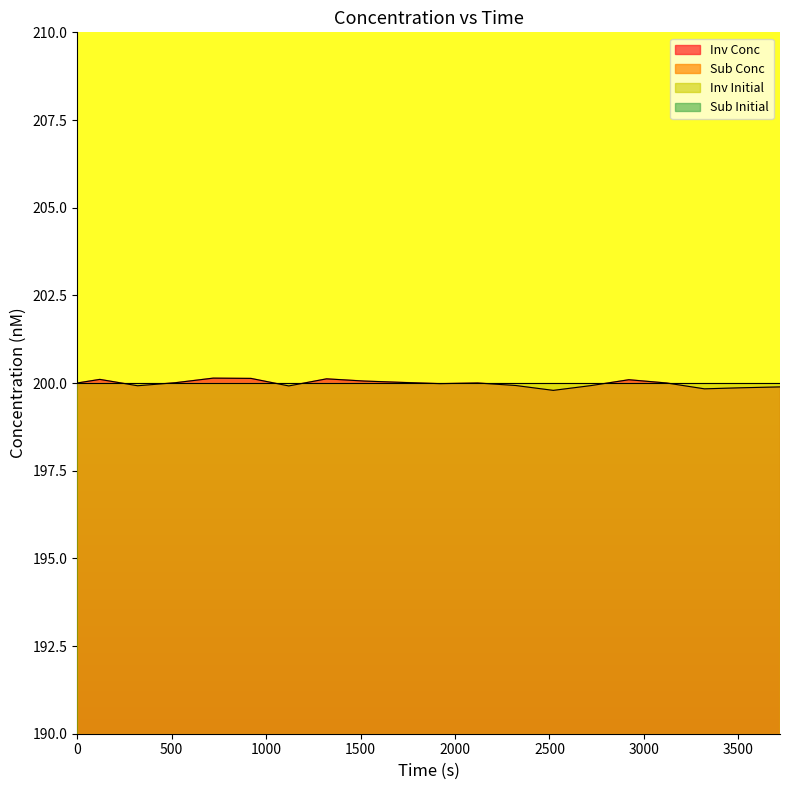

What is the maximum value shown in the chart?

200.1